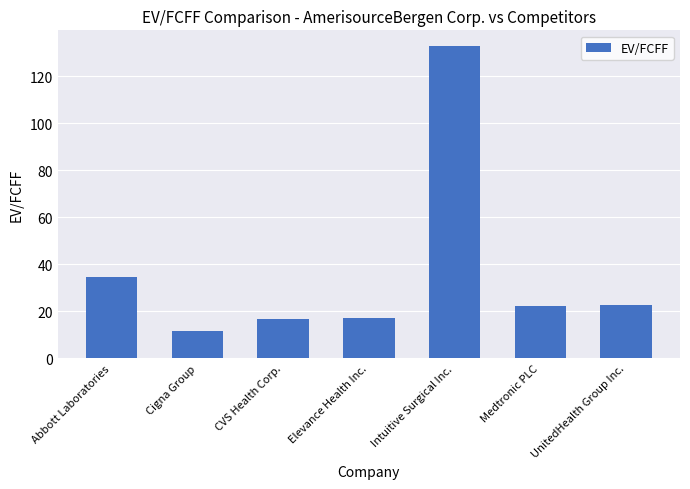

How many data points does each series have?

7